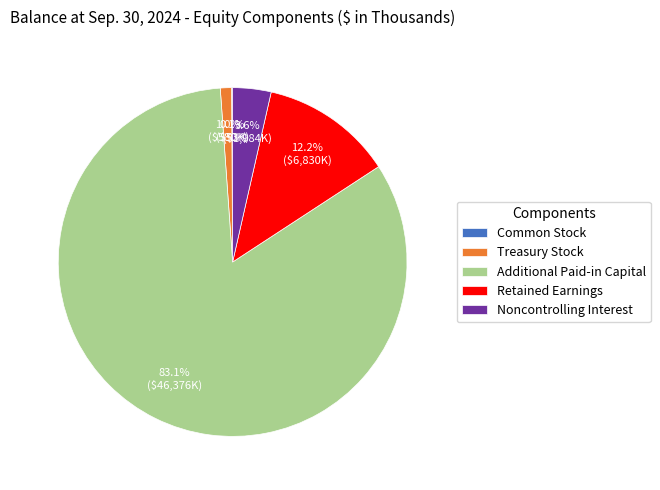

To the nearest percent, what portion does Treasury Stock represent?

1%